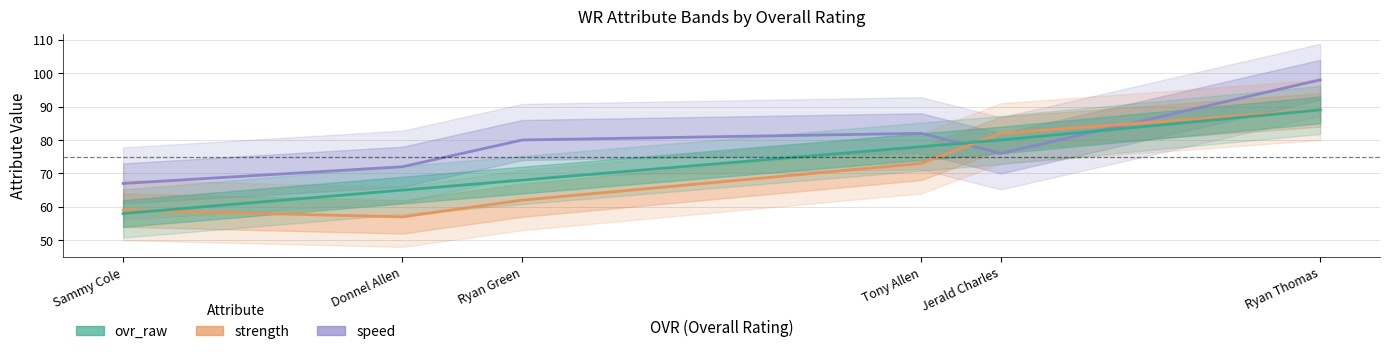

Which series changed the most between Donnel Allen and Jerald Charles?

strength